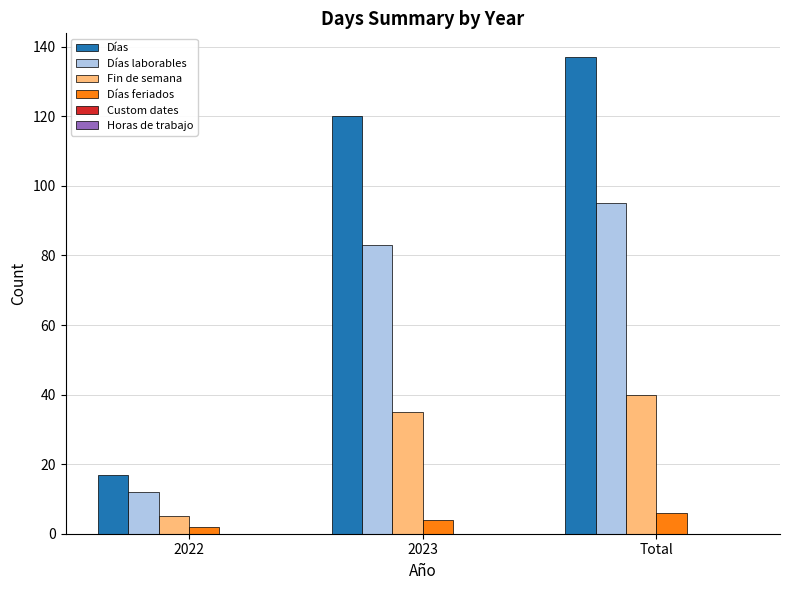

Does the chart contain stacked bars?

No